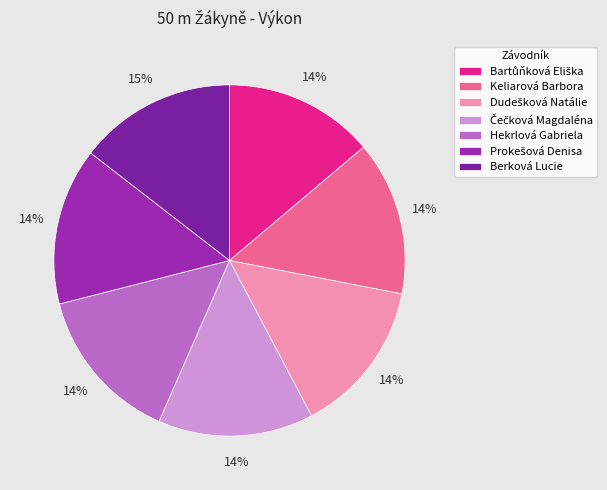

What is the total percentage of Dudešková Natálie and Čečková Magdaléna?

28.5%